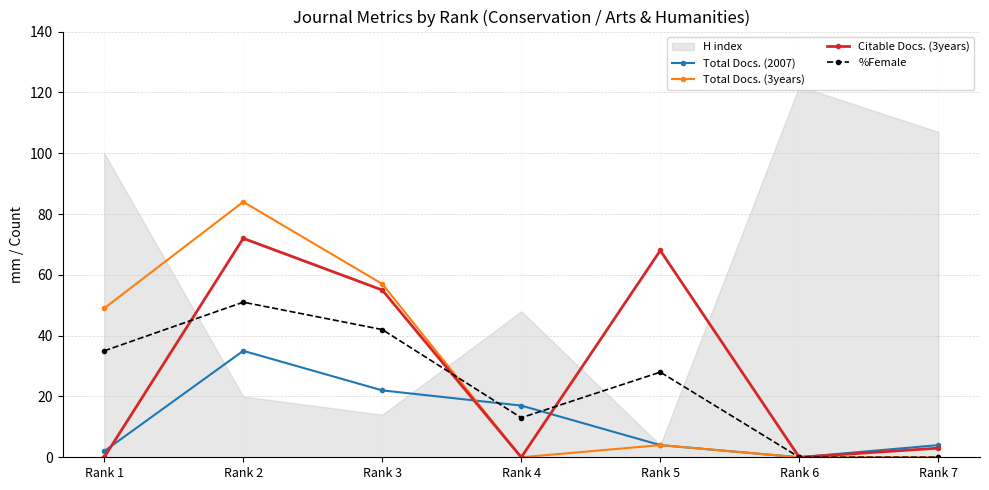

Is the value of %Female at Rank 1 greater than the value of Citable Docs. (3years) at Rank 6?

Yes